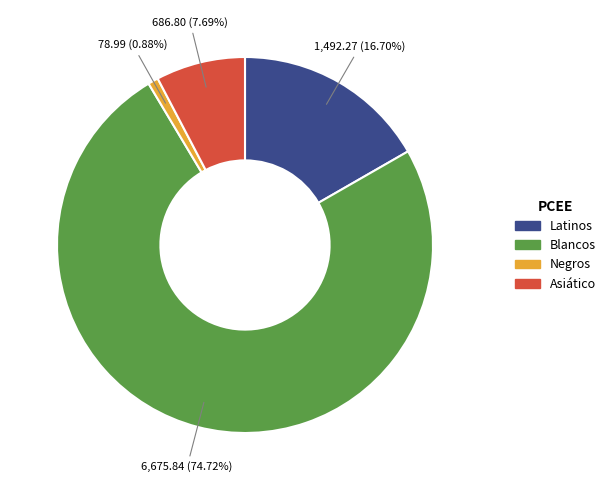

To the nearest percent, what is the combined percentage of Negros and Latinos?

18%